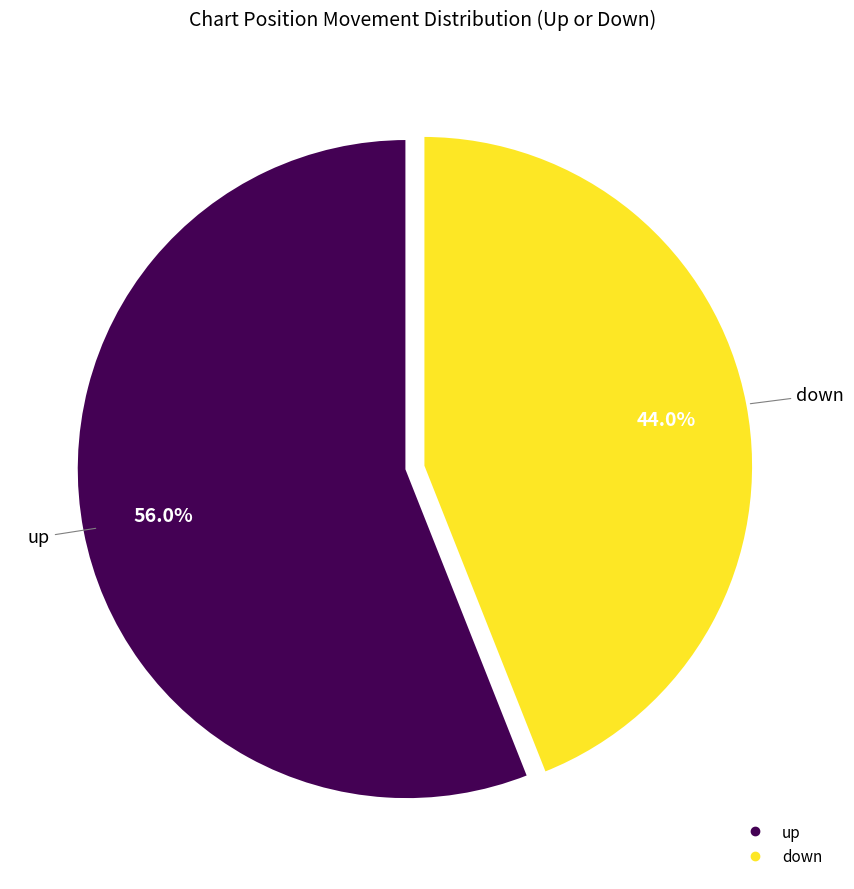

Which category has the biggest portion of the pie?

up